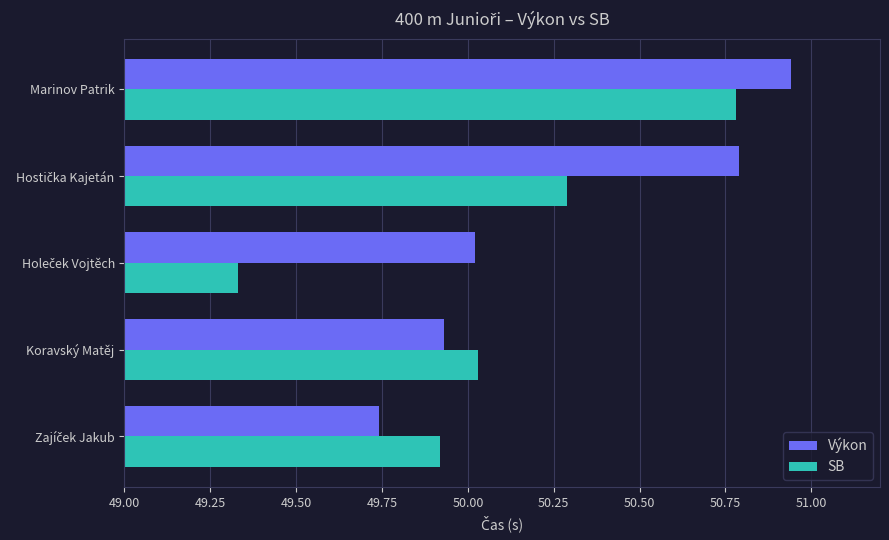

Which series has the widest spread of values?

SB